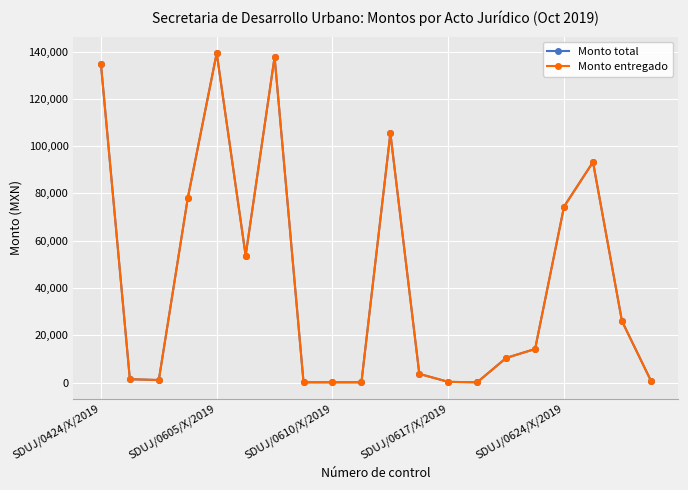

What is the highest value of the Monto entregado series?

139379.5